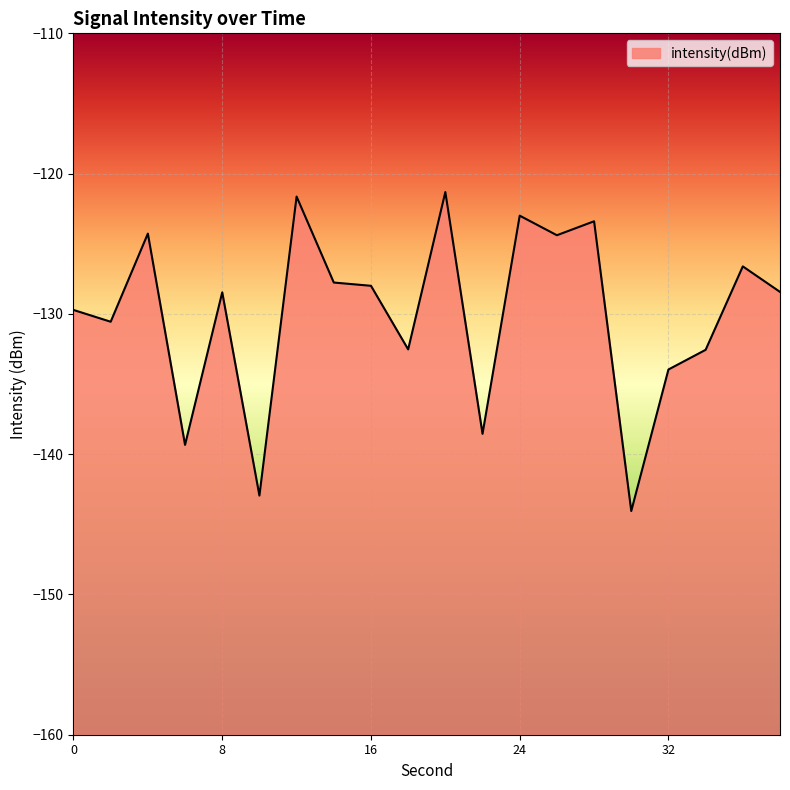

Reading right to left, what are all the values shown in this chart?

-128.4	-126.6	-132.6	-134.0	-144.1	-123.4	-124.4	-123.0	-138.6	-121.3	-132.5	-128.0	-127.8	-121.6	-143.0	-128.5	-139.3	-124.3	-130.6	-129.7